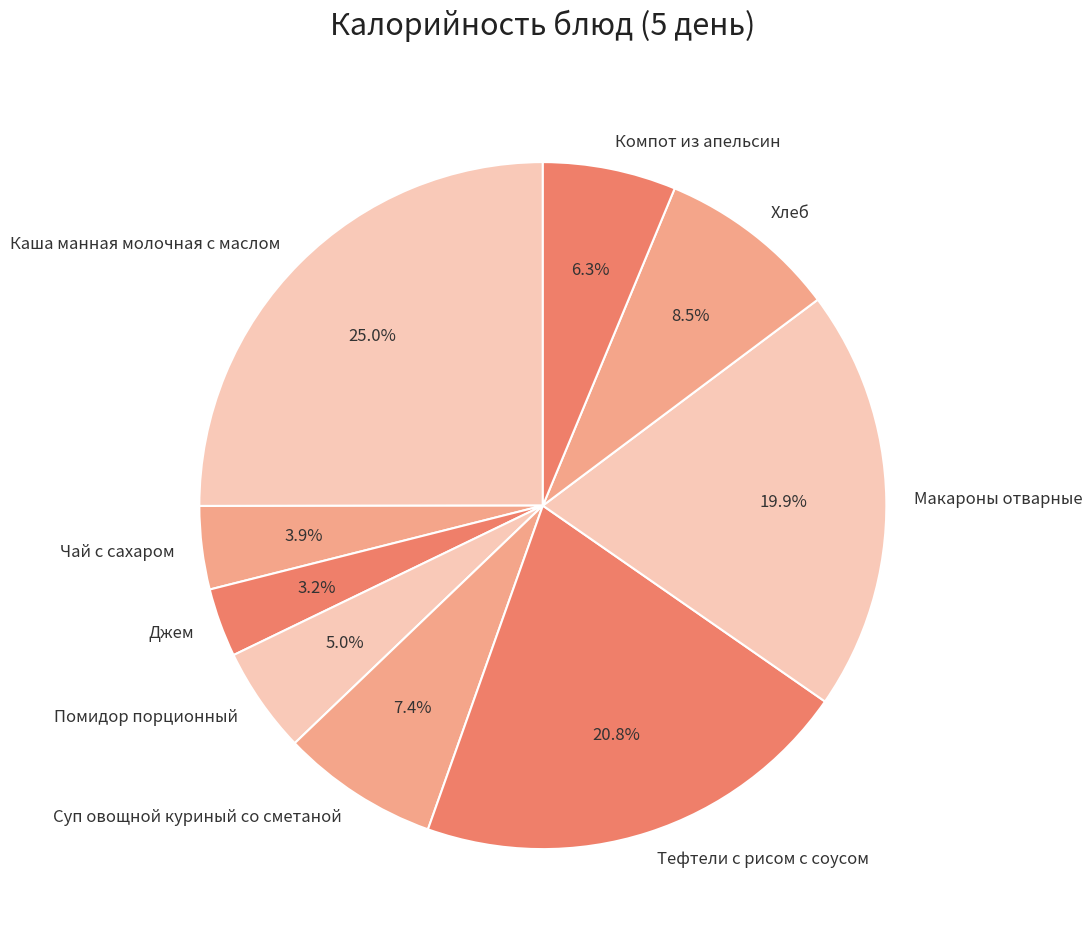

Is the sum of Помидор порционный and Макароны отварные greater than half?

No